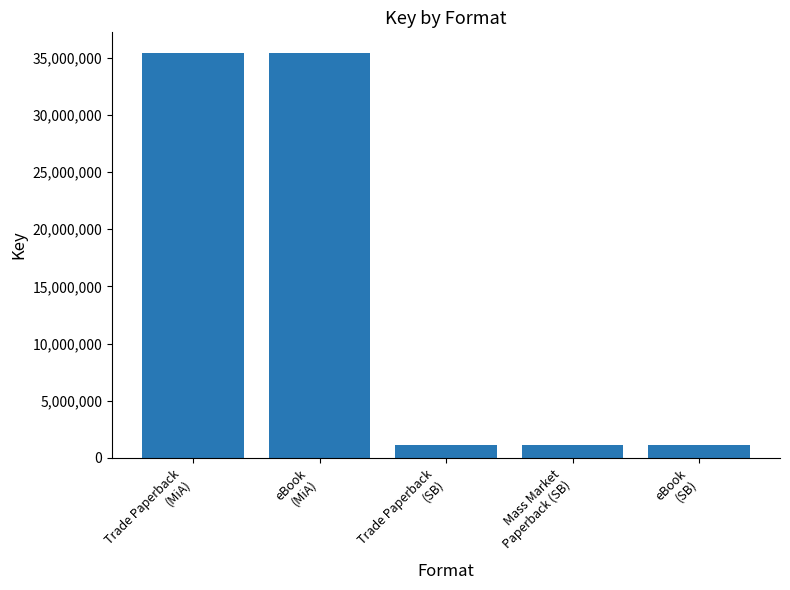

What is the label of the 5th bar from the right?

Trade Paperback
(MiA)